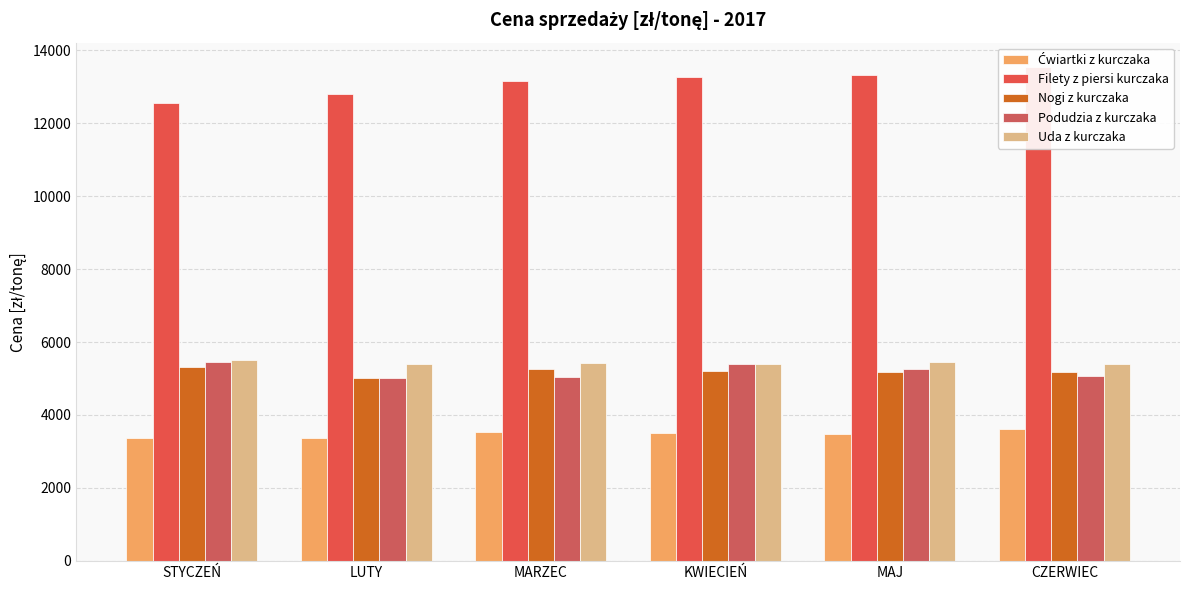

Which series has the largest range (max minus min)?

Filety z piersi kurczaka